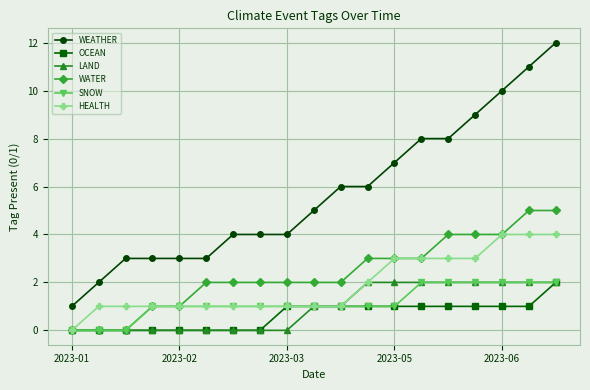

What is the maximum value shown in the chart?

12